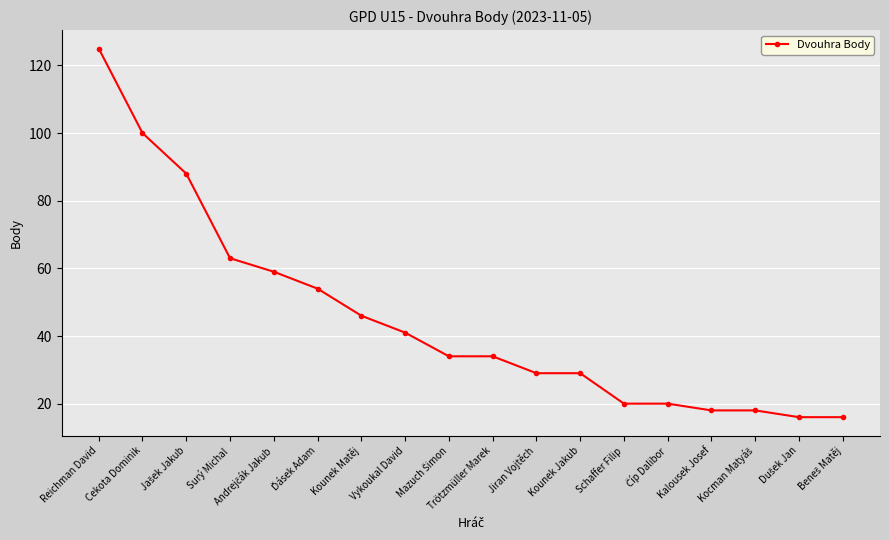

What is the difference between the maximum and minimum values?

109